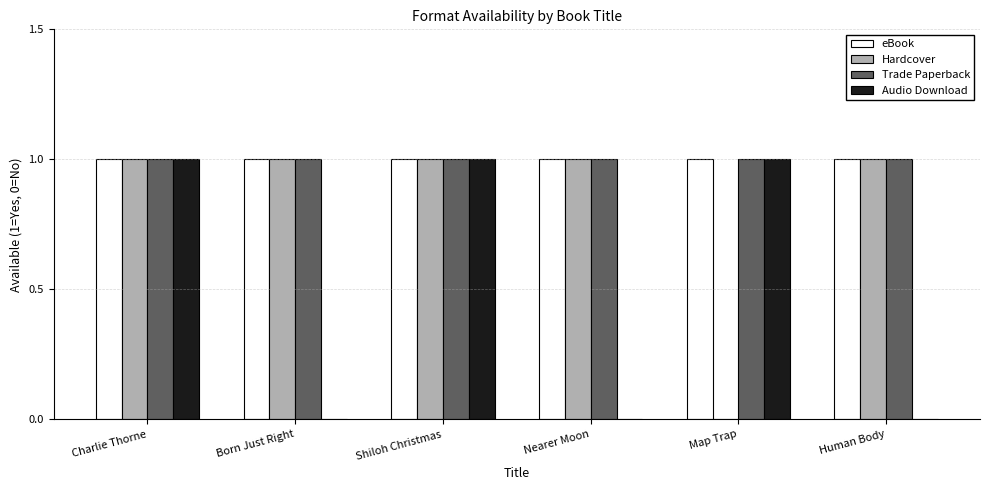

The value of Trade Paperback at Charlie Thorne is 1. True or false?

True